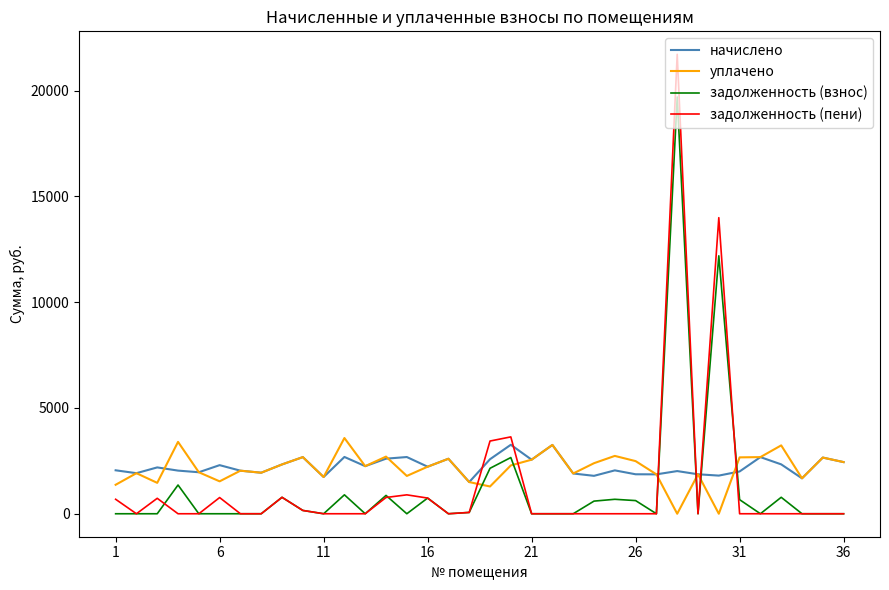

After their last crossing, which series has the higher values: уплачено or задолженность (взнос)?

уплачено